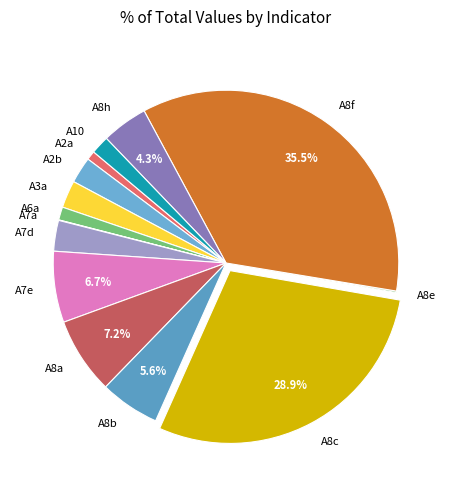

Which has a higher value, A8f or A8a?

A8f